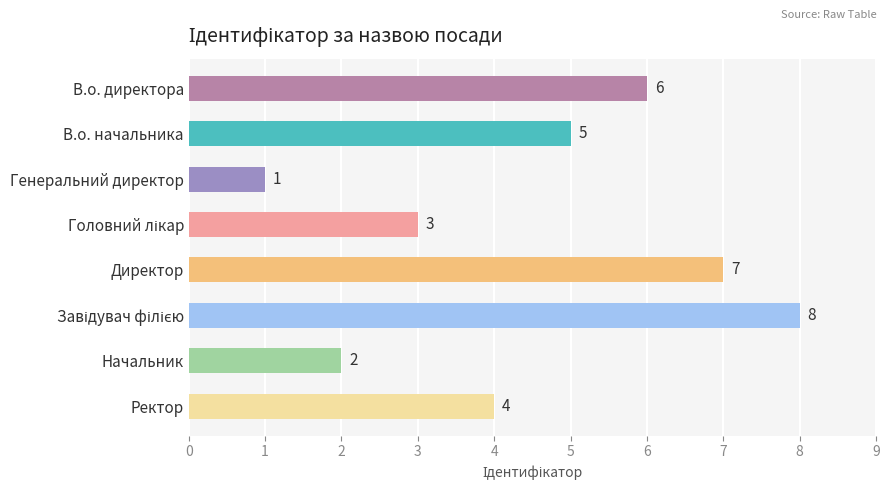

The chart shows a value of 1 at Генеральний директор. True or false?

True